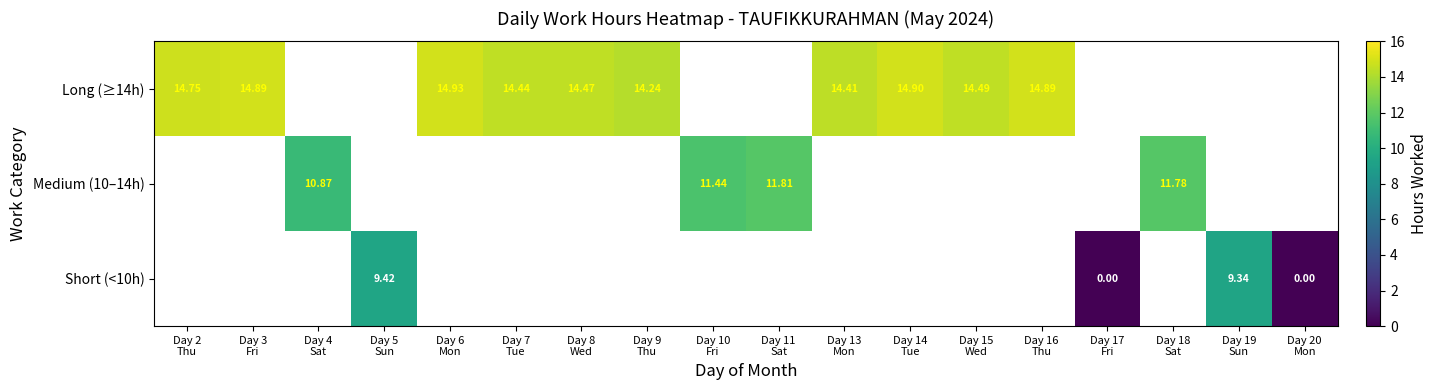

The value of Long (≥14h) at Day 9 Thu is 20.6. True or false?

False